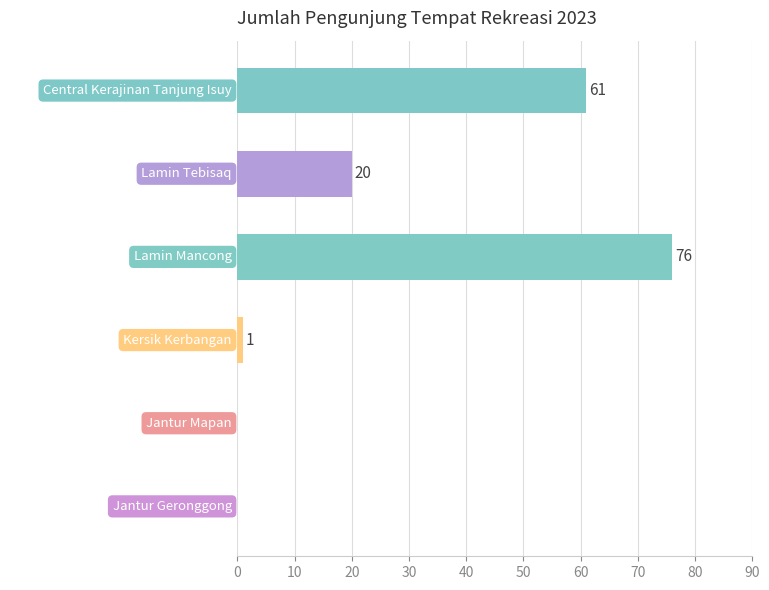

The value at Jantur Mapan is 0. True or false?

True